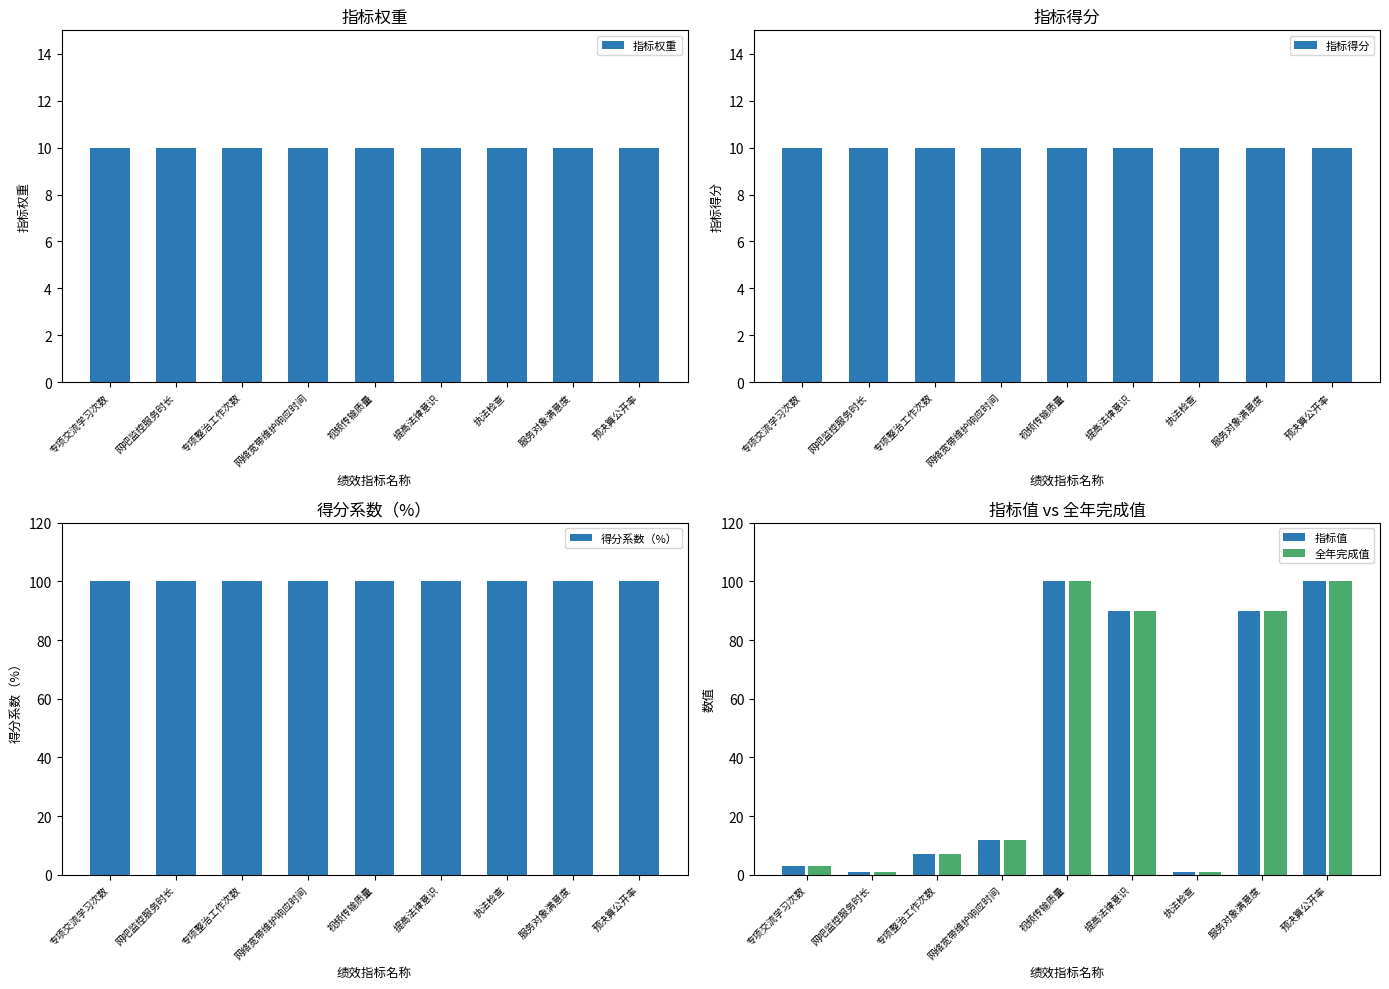

Which has a higher value, 视频传输质量 or 网络宽带维护响应时间?

视频传输质量